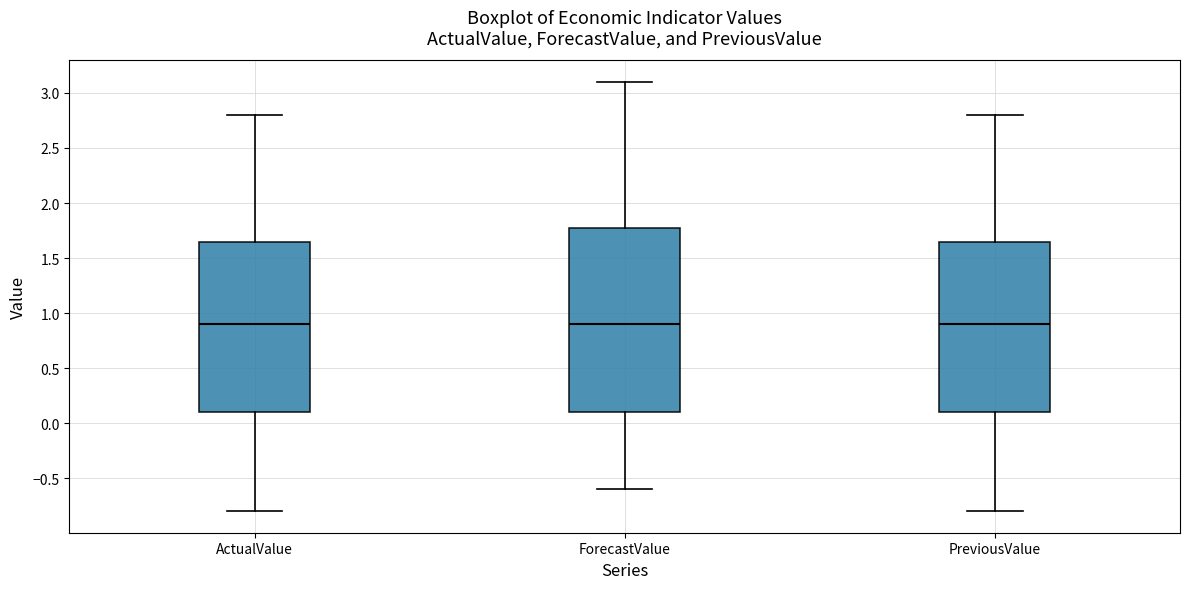

Where does the lower whisker of the box for ActualValue end on the y-axis? The values are not printed on the chart, so give them approximately, as read against the axis.

-0.80